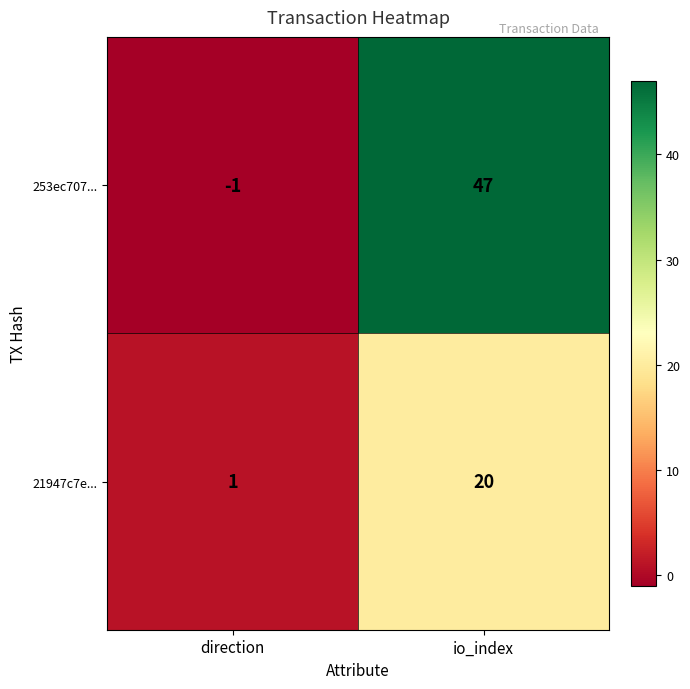

Rank the series by their maximum value, from lowest to highest.

21947c7e..., 253ec707...